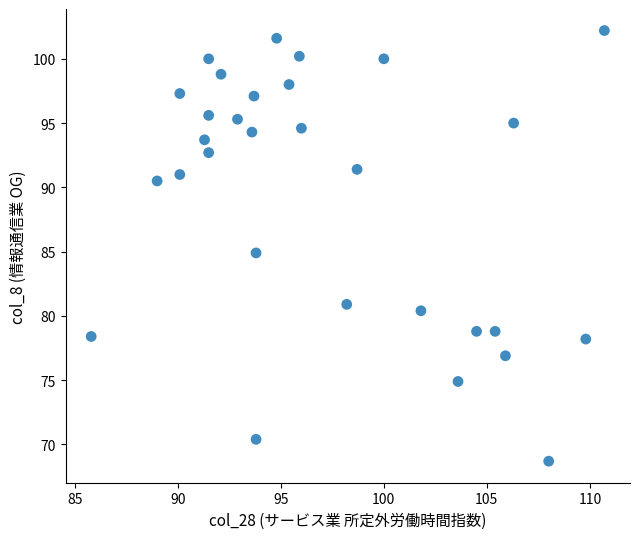

What is the range of X values (max minus min)?

24.9